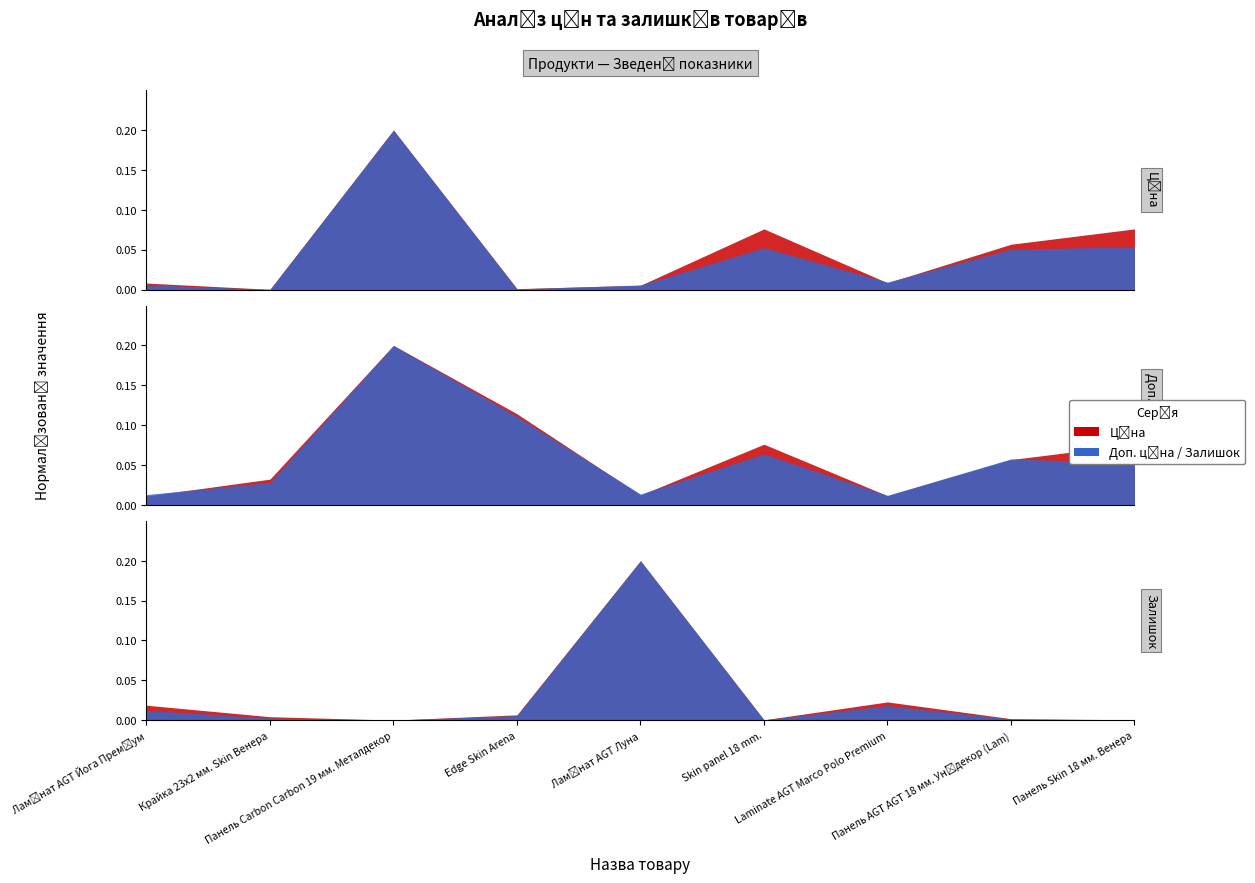

What is the difference between the maximum and second lowest values in the Залишок series?

16290.0